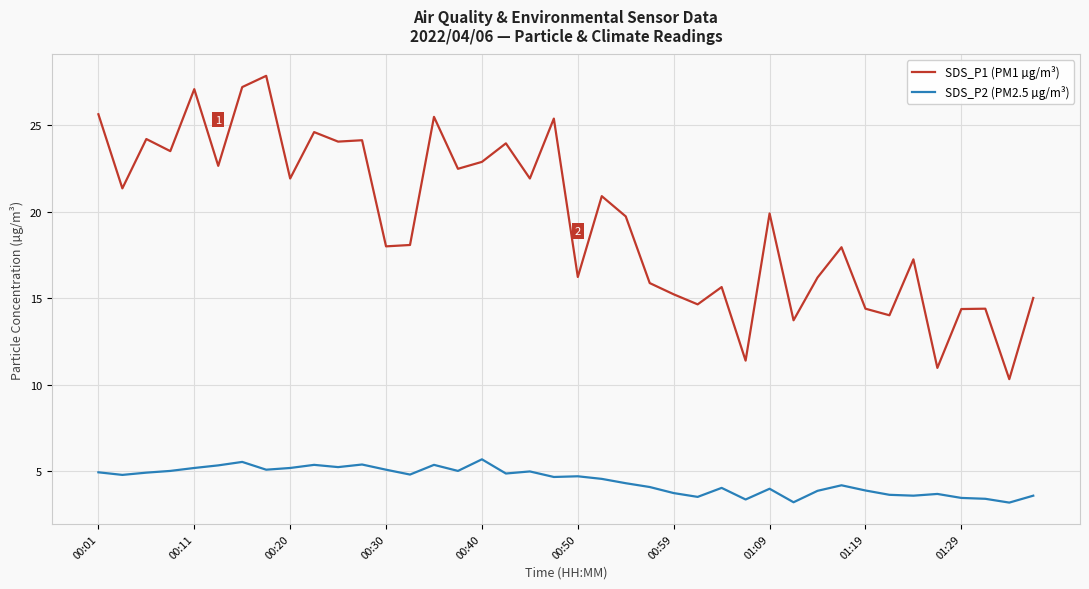

Which series has the largest range (max minus min)?

SDS_P1 (PM1 µg/m³)